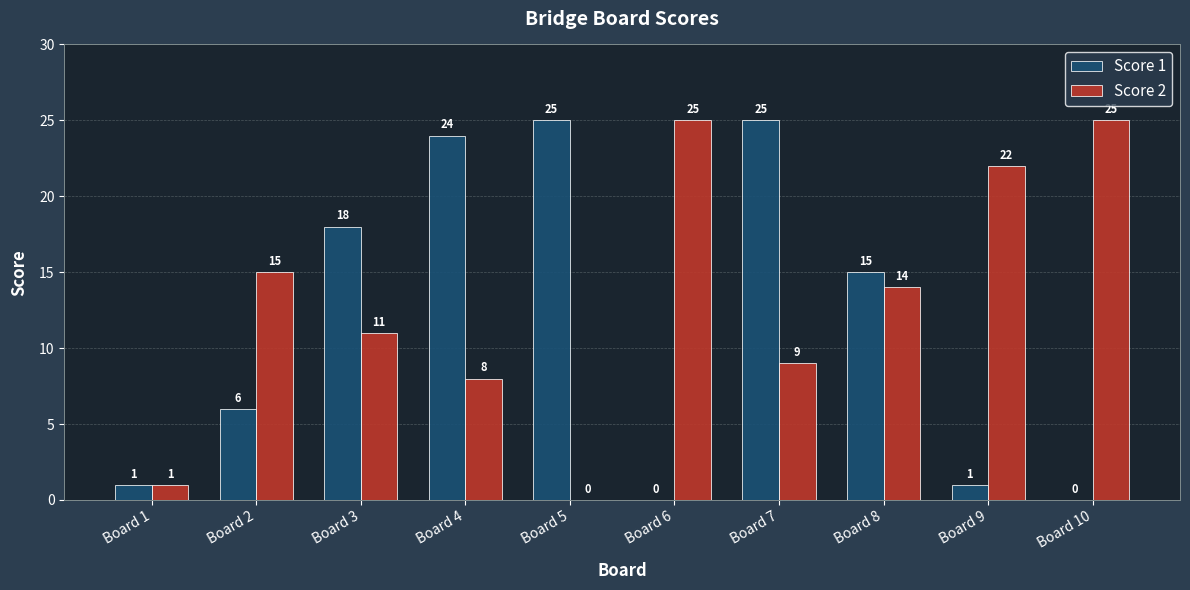

Where is Score 1 nearest to the value 12?

Board 8